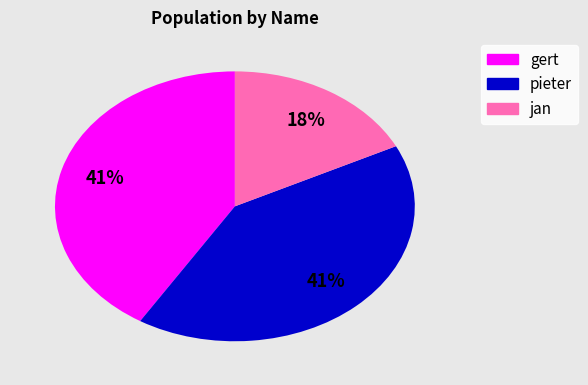

To the nearest percent, what is the combined percentage of gert and pieter?

82%